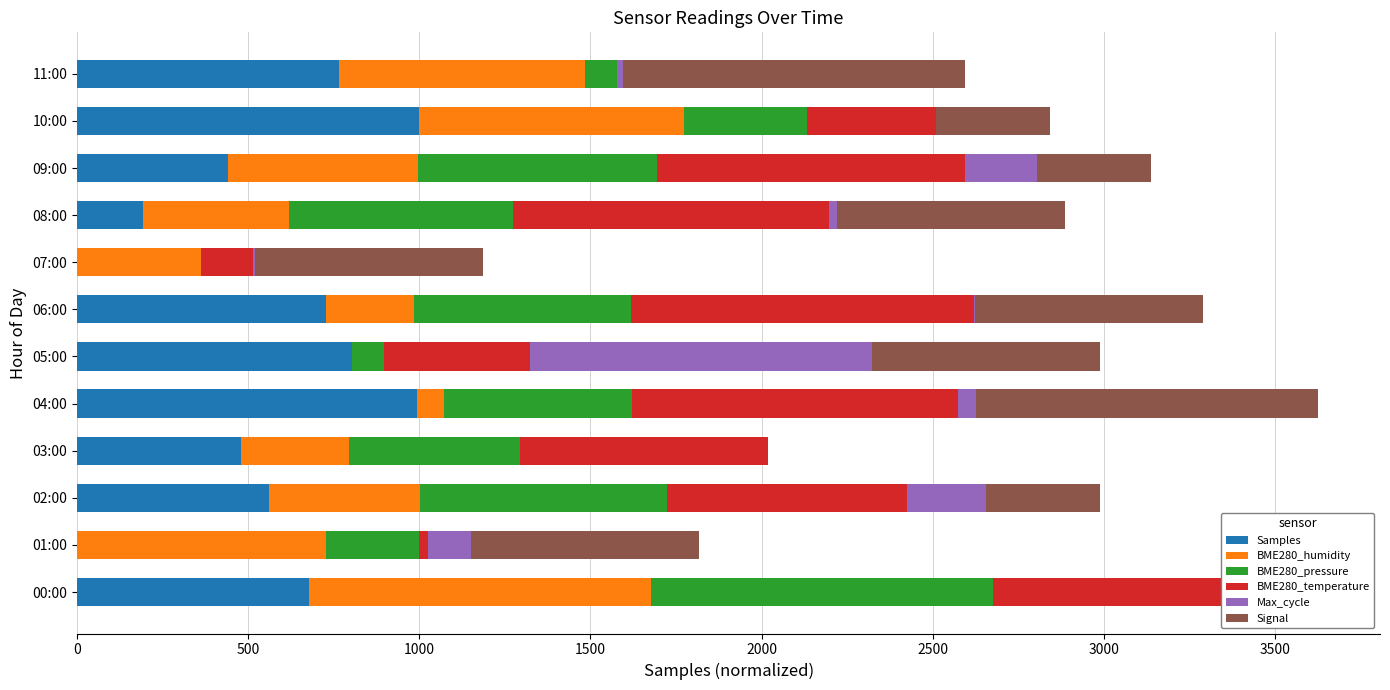

What position from the left is 05:00?

6